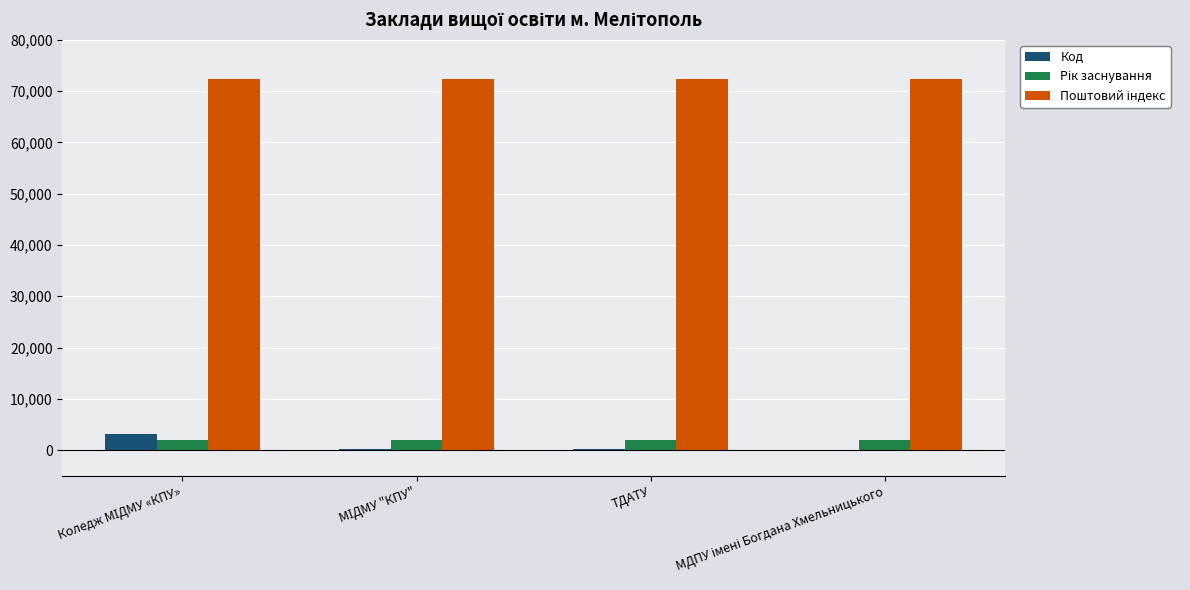

Are the bars grouped side by side (vs. stacked)?

Yes